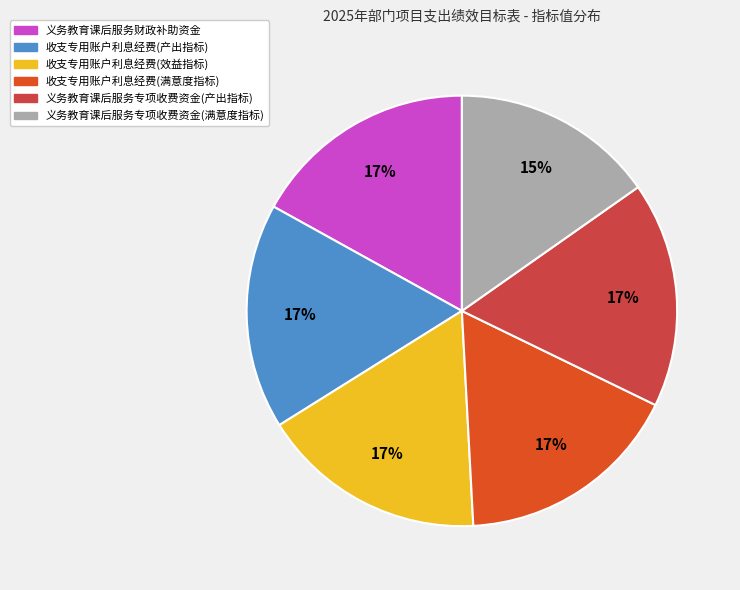

How many segments does this pie chart have?

6